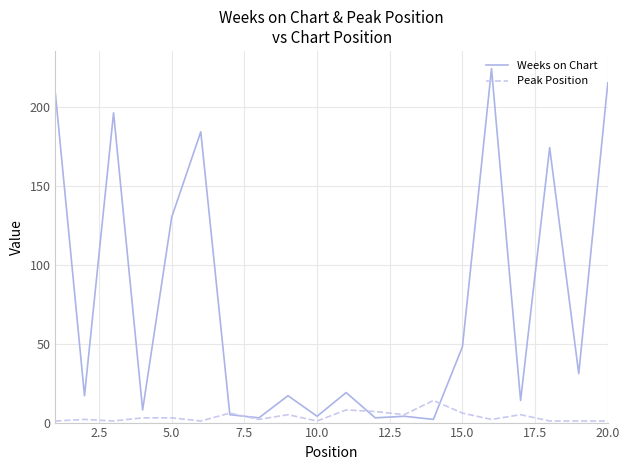

Reading left to right, transcribe all the data shown in this chart.

Weeks on Chart: 208	17	196	8	130	184	5	3	17	4	19	3	4	2	48	224	14	174	31	215
Peak Position: 1	2	1	3	3	1	6	2	5	1	8	7	5	14	6	2	5	1	1	1